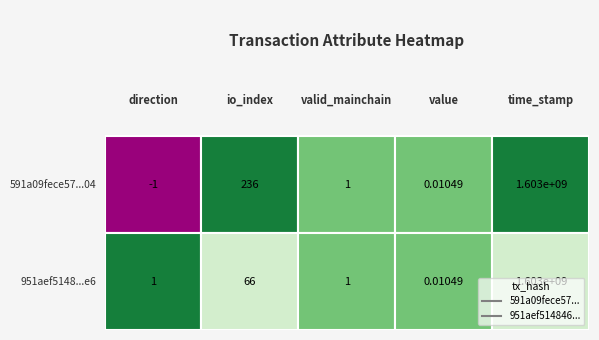

At which category is the sum across all series the highest?

time_stamp